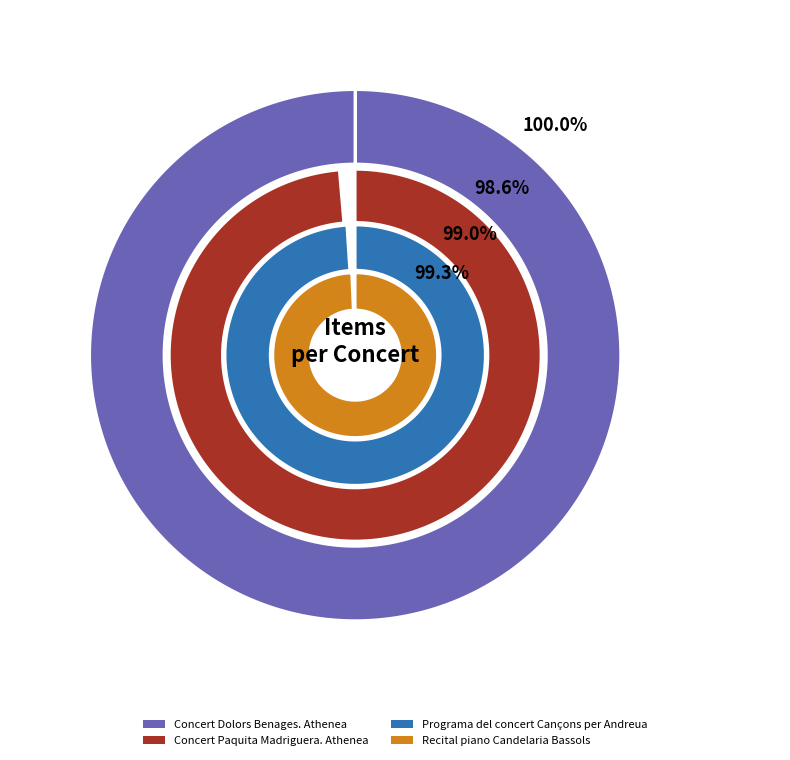

What is the ratio of the value at Concert Dolors Benages. Athenea to the value at Concert Paquita Madriguera. Athenea?

1.0